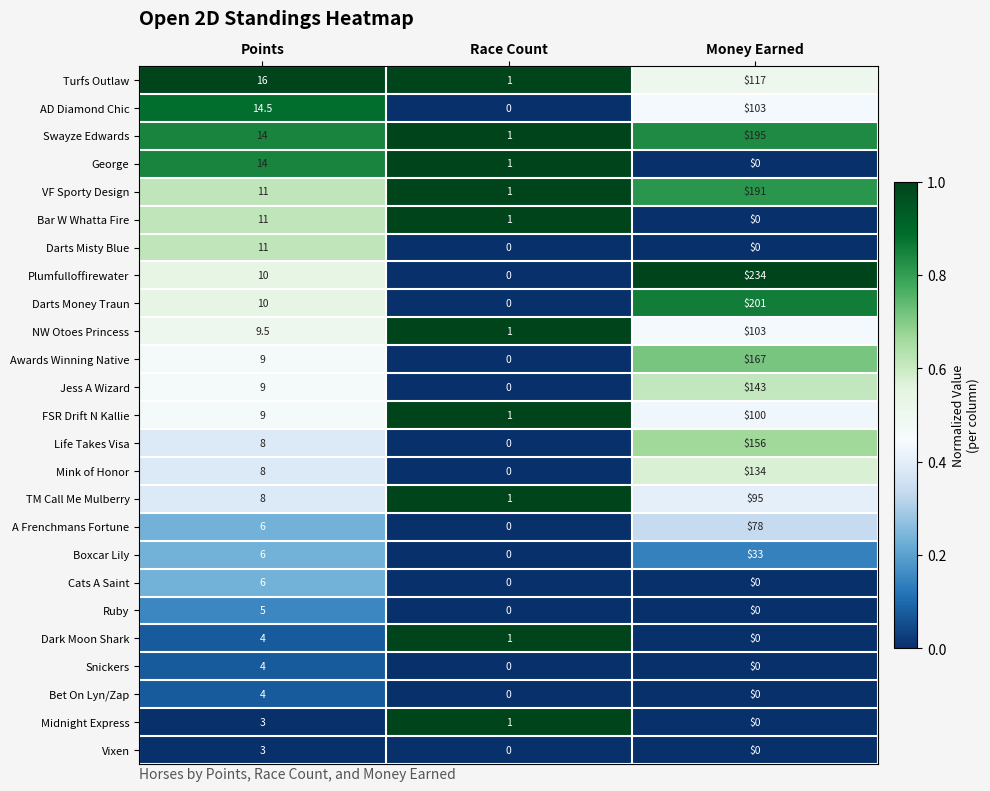

What is the spread (max minus min) of values at Money Earned?

234.0